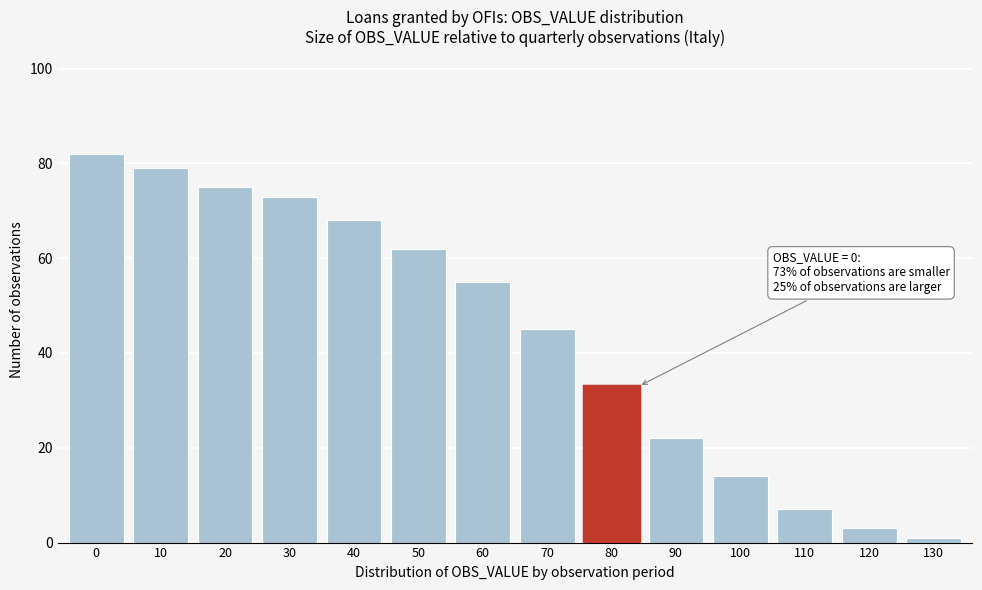

Reading left to right, transcribe all the data shown in this chart.

82	79	75	73	68	62	55	45	33	22	14	7	3	1